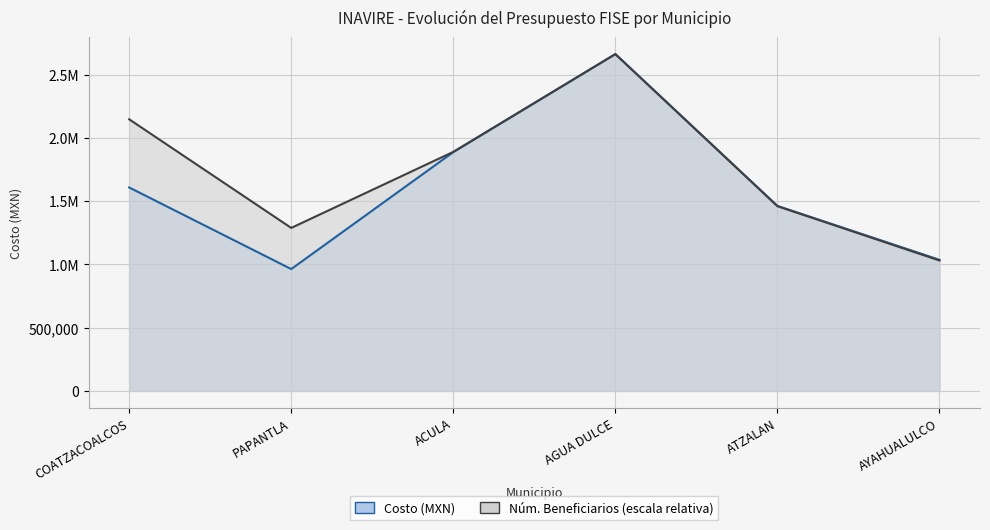

The value of Costo at ACULA is 1887582.8. True or false?

True